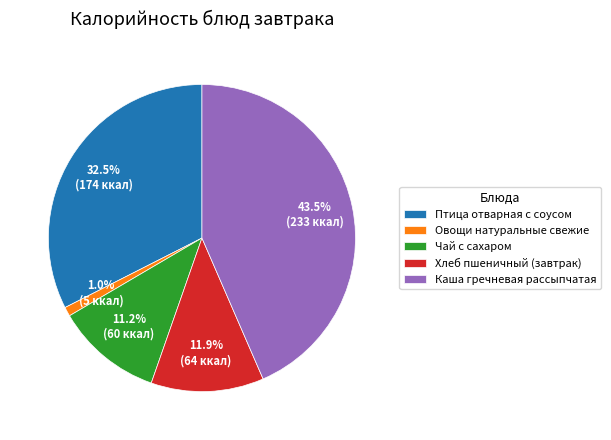

Does any single category account for the majority?

No